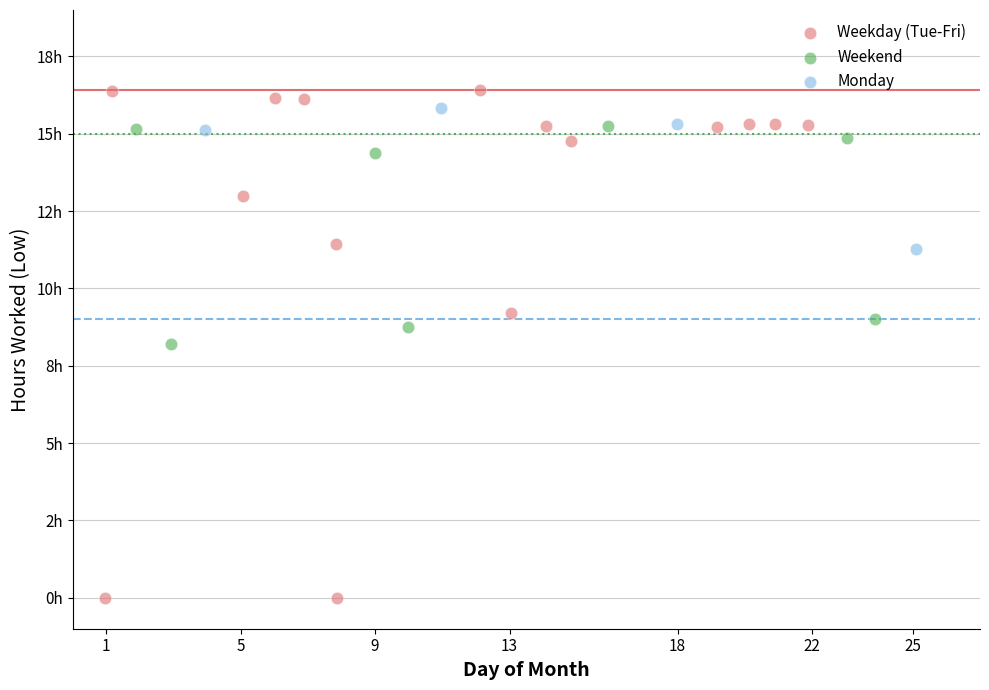

Which series has the largest Y range (max minus min)?

Weekday (Tue-Fri)